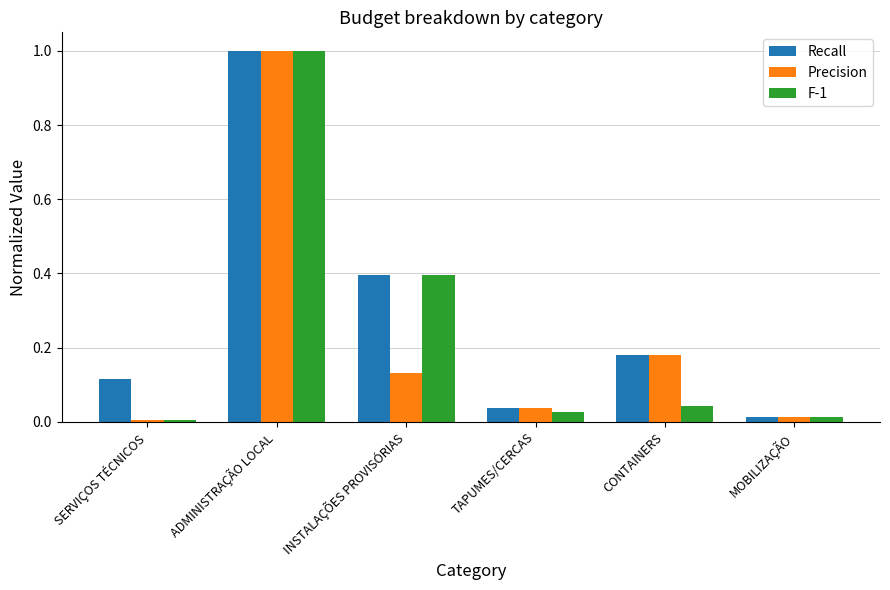

Which series has the widest spread of values?

Precision